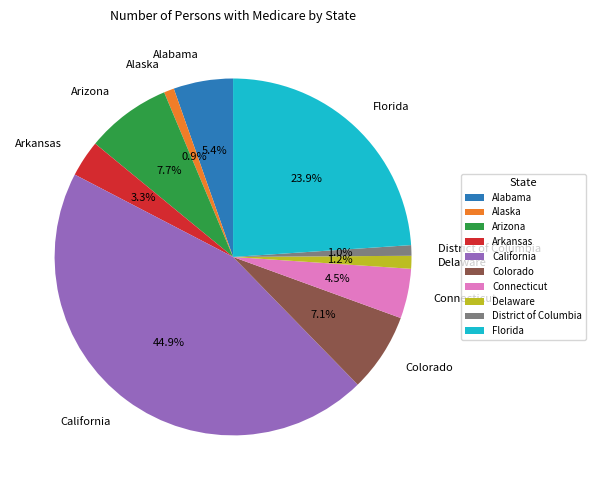

To the nearest percent, what portion does Alabama represent?

5%